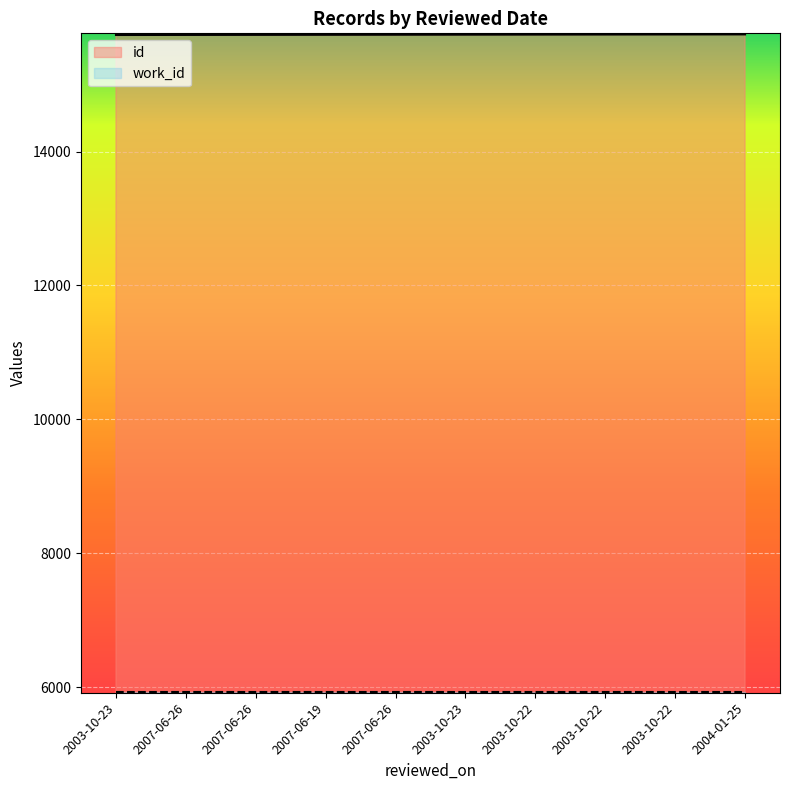

Rank the categories by value from lowest to highest.

2003-10-23, 2007-06-26, 2007-06-26, 2007-06-19, 2007-06-26, 2003-10-23, 2003-10-22, 2003-10-22, 2003-10-22, 2004-01-25